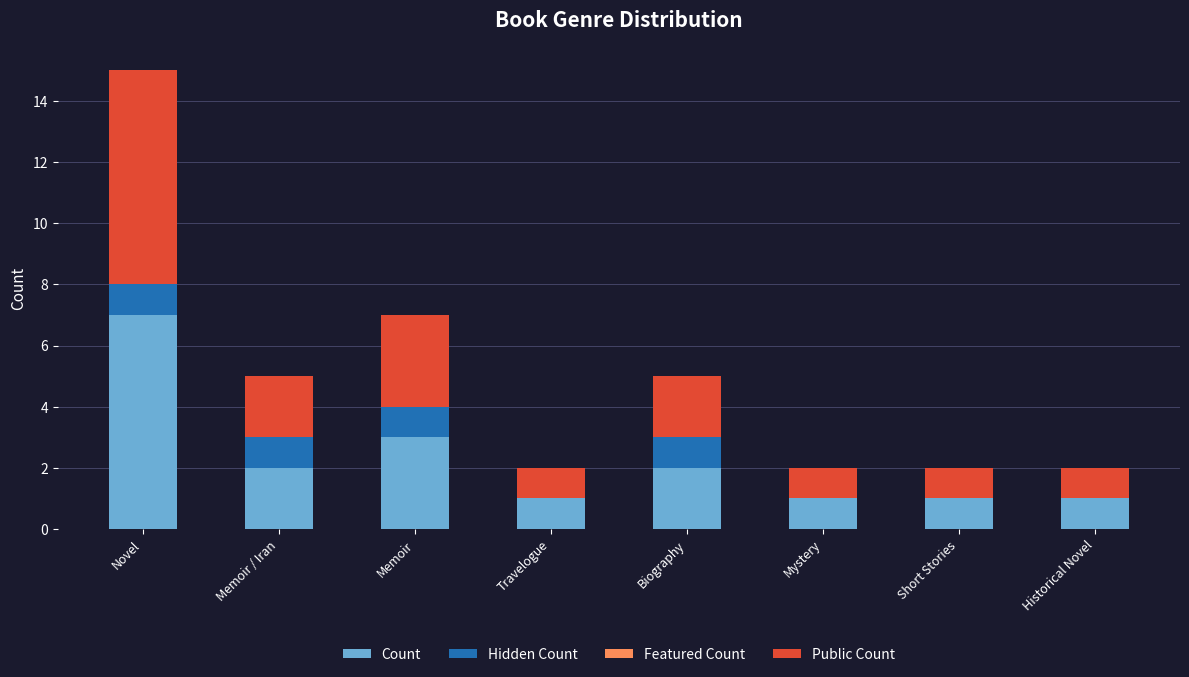

At which category is the sum across all series the highest?

Novel